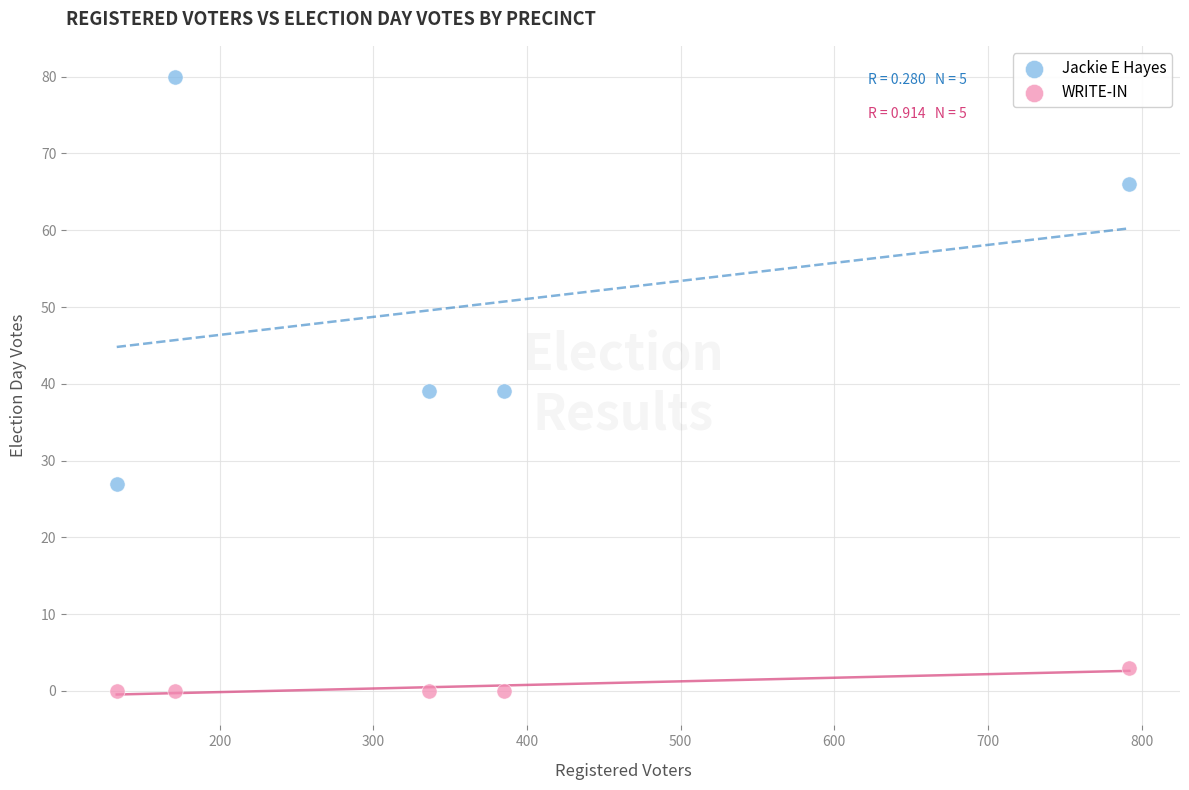

Across all data points, what is the range of Y values (max minus min)?

80